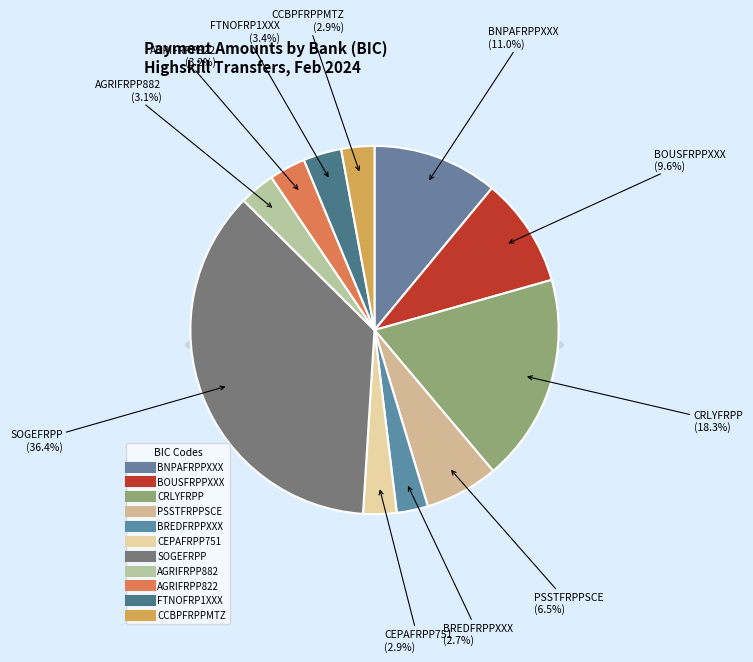

Combined, what portion of the pie is BOUSFRPPXXX and CCBPFRPPMTZ?

12.5%